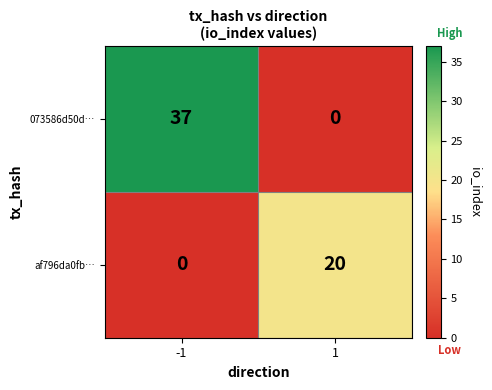

At how many categories does at least one series exceed 3?

2